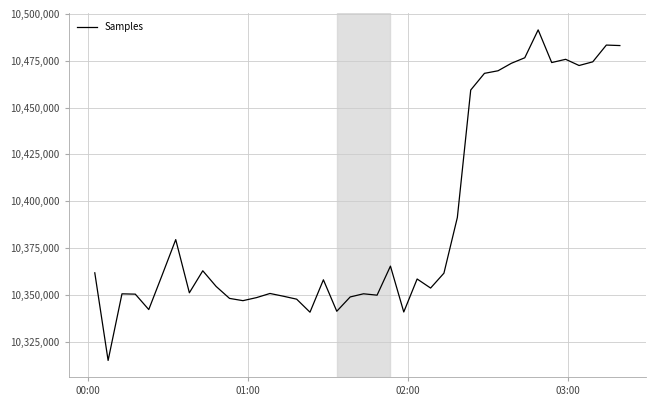

Does the chart display data point markers on the line(s)?

No